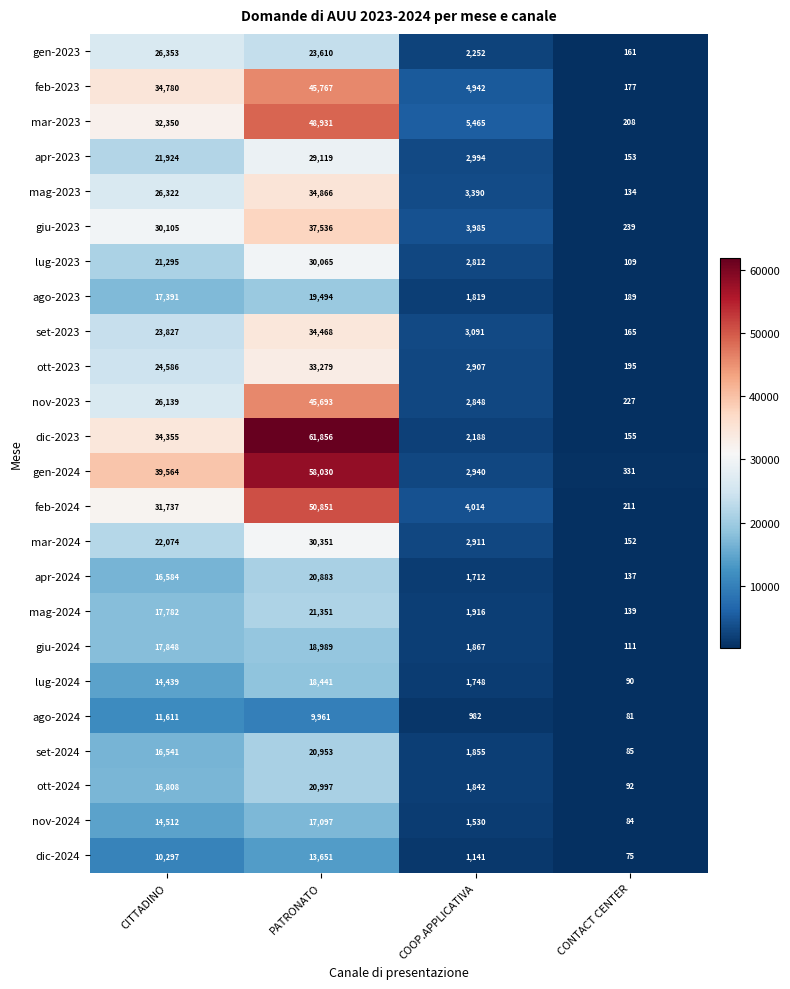

At which category is the sum across all series the highest?

PATRONATO